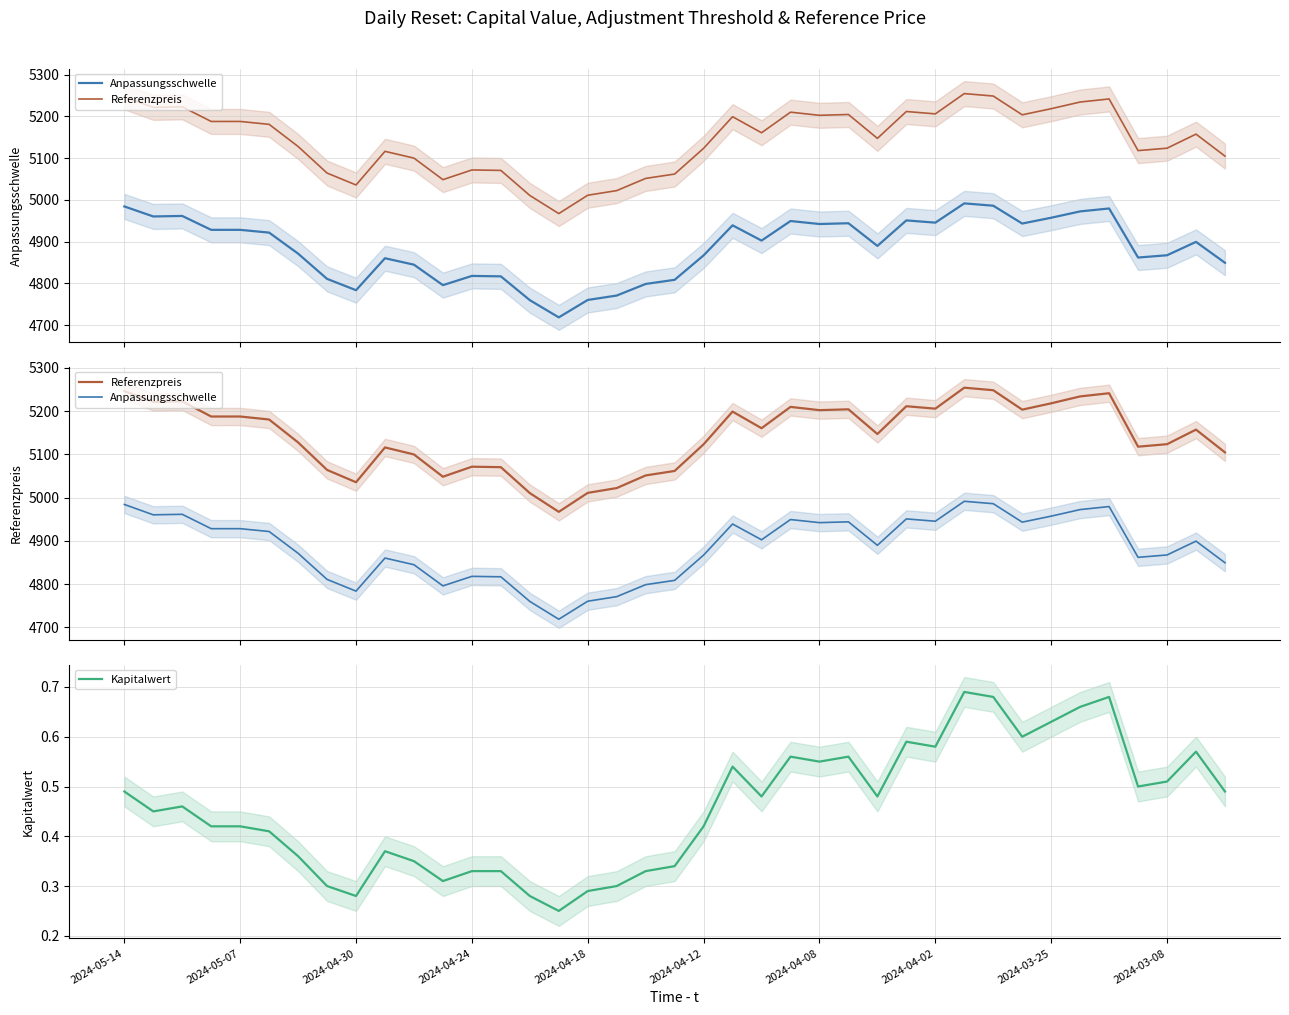

What is the average value of the Kapitalwert series?

0.5